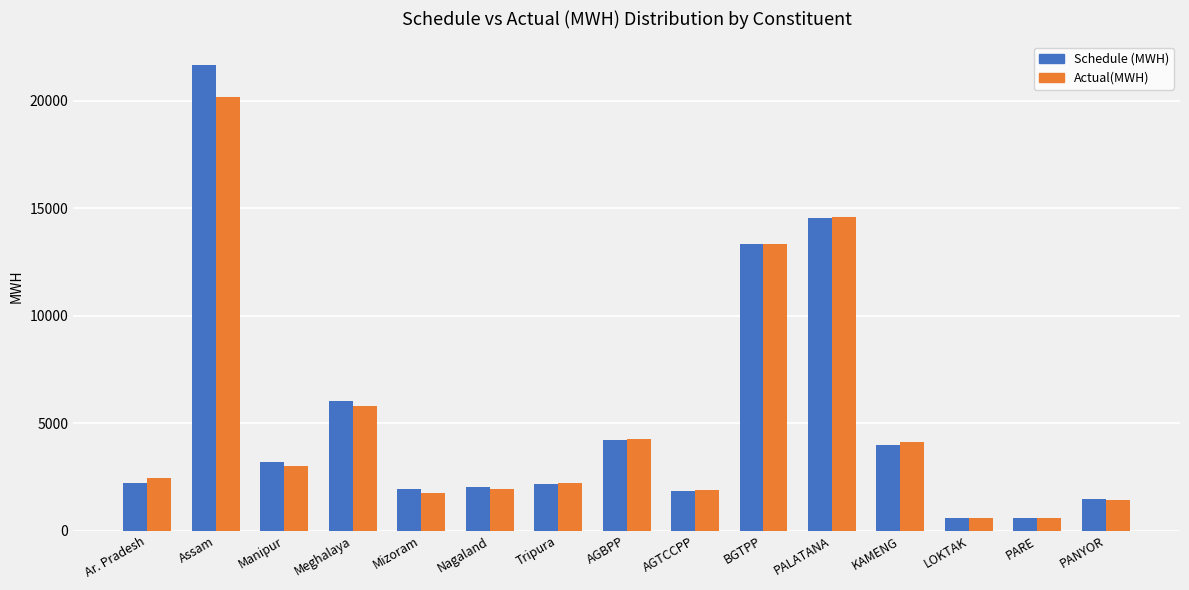

Rank the series by their maximum value, from lowest to highest.

Actual(MWH), Schedule (MWH)